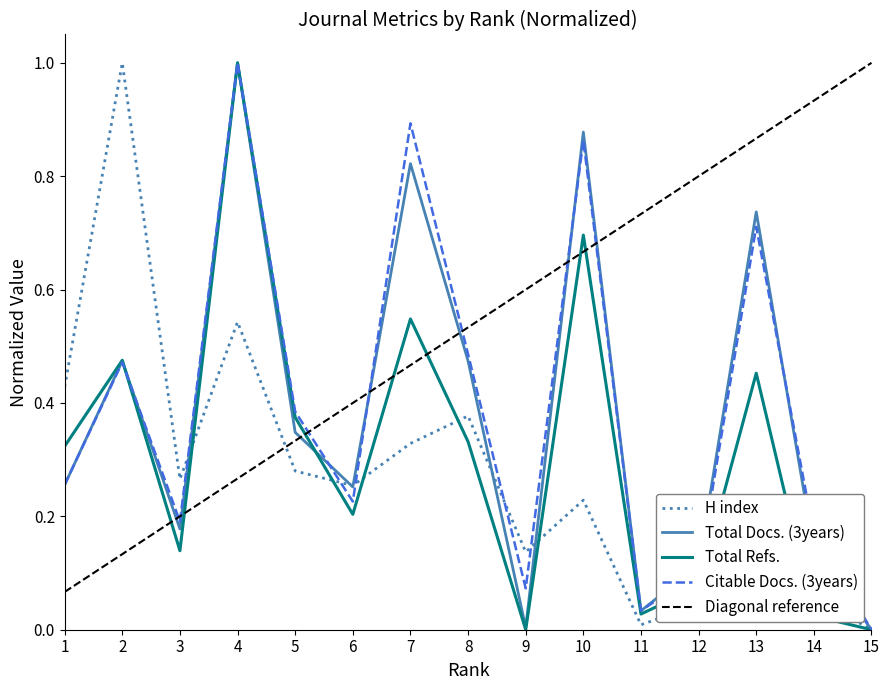

Which category has the lowest value in the Total Docs. (3years) series?

15